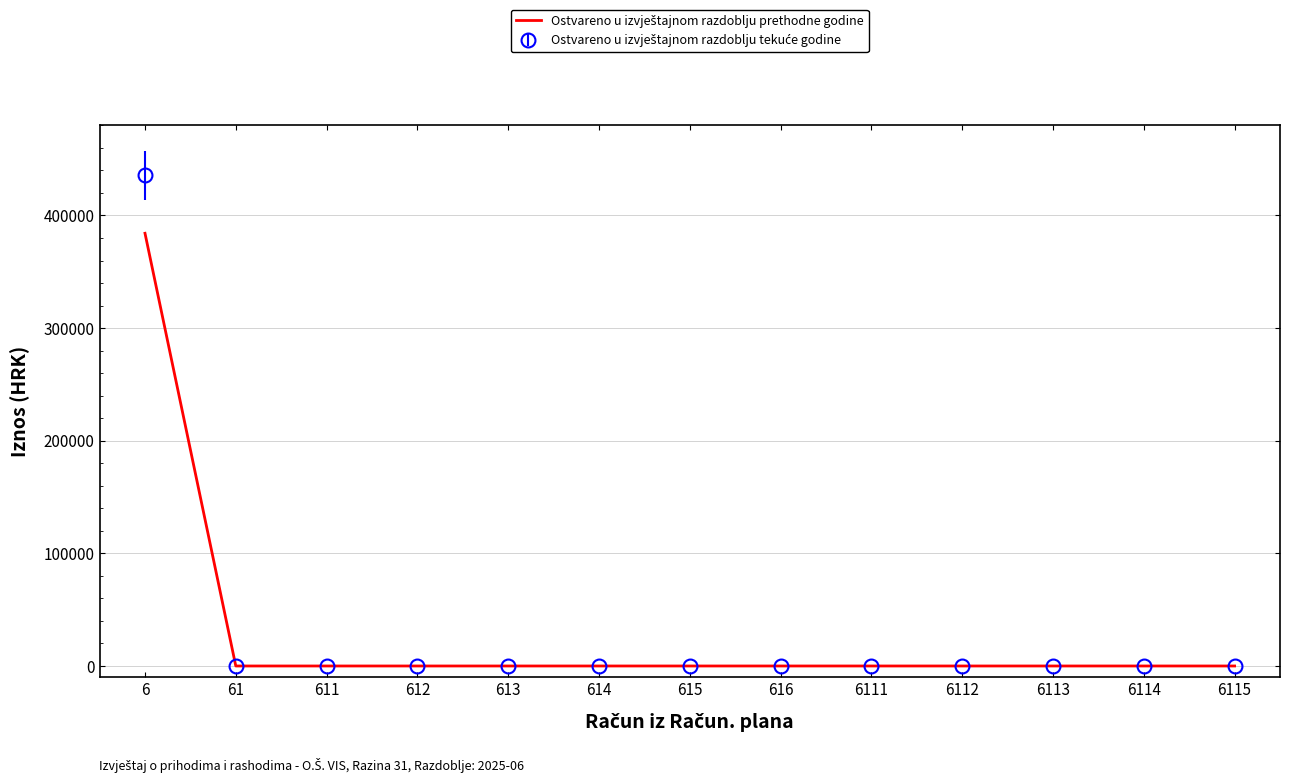

What is the total value across all series at 6?

819867.2